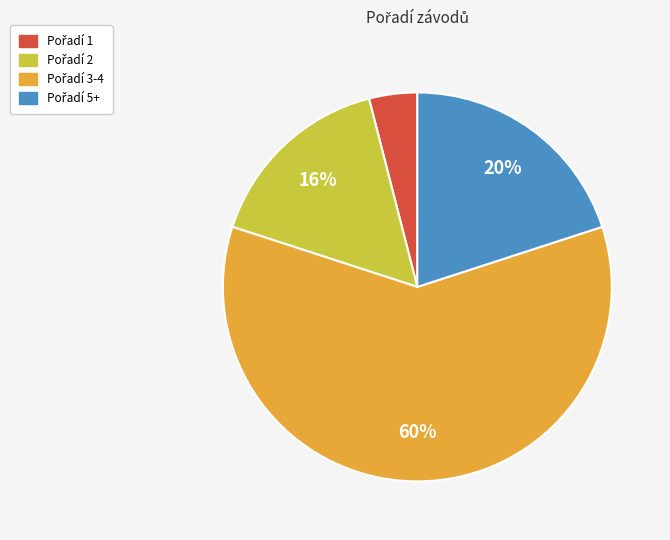

To the nearest percent, what is the difference between the largest and smallest slice percentages?

56%